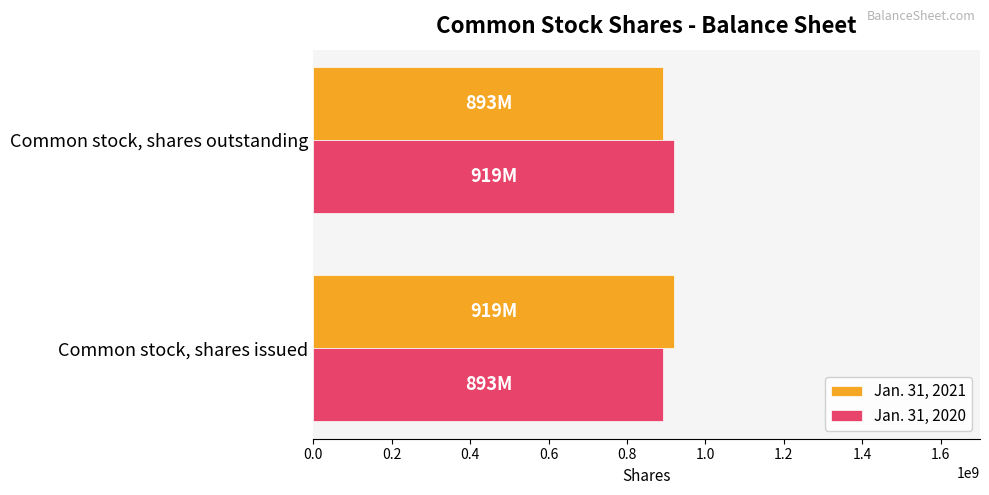

Is it true that Jan. 31, 2020 equals 919000000 at Common stock, shares outstanding?

True